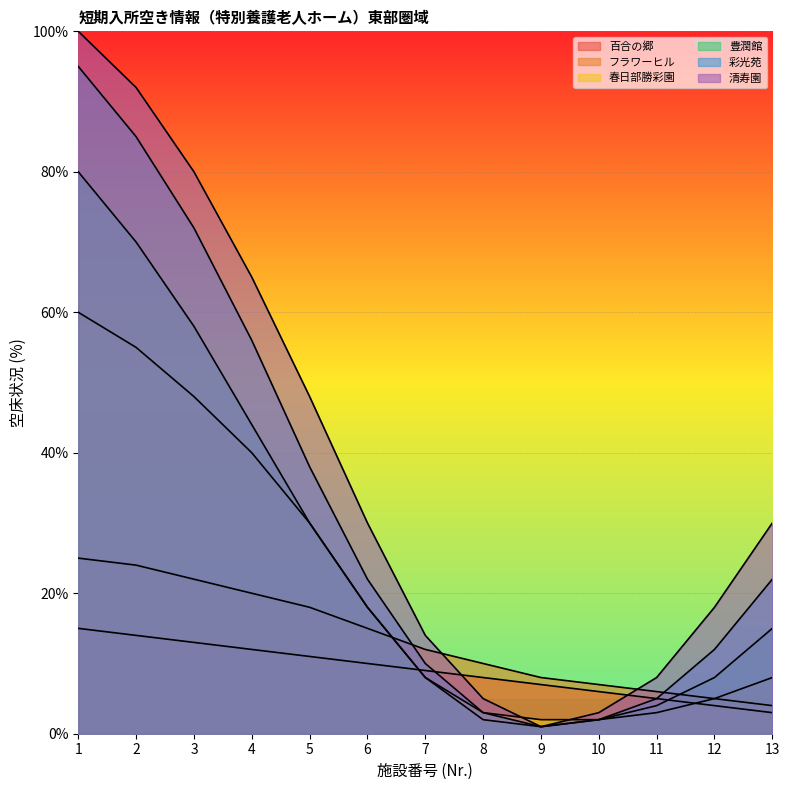

What is the minimum value shown in the chart?

1